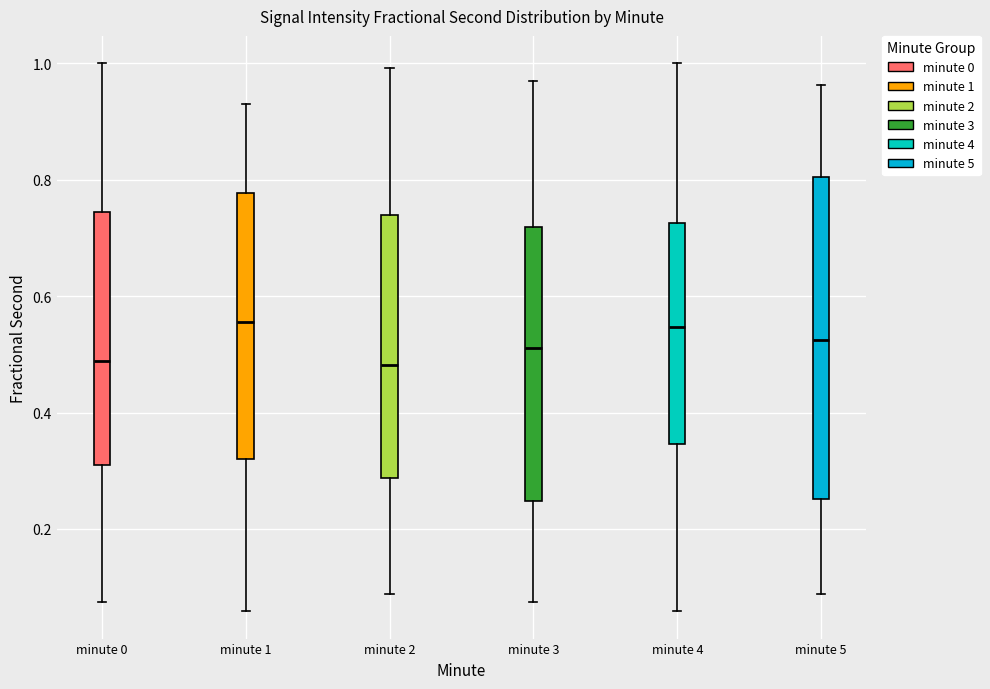

Reading left to right, read every box against the y-axis: the position of its median line, the range the box covers, and the ends of its whiskers. The values are not printed on the chart, so give them approximately, as read against the axis.

minute 0: median 0.48, box 0.30 to 0.74, whiskers 0.08 to 1.00
minute 1: median 0.56, box 0.32 to 0.78, whiskers 0.06 to 0.94
minute 2: median 0.48, box 0.28 to 0.74, whiskers 0.08 to 1.00
minute 3: median 0.52, box 0.24 to 0.72, whiskers 0.08 to 0.96
minute 4: median 0.54, box 0.34 to 0.72, whiskers 0.06 to 1.00
minute 5: median 0.52, box 0.26 to 0.80, whiskers 0.08 to 0.96